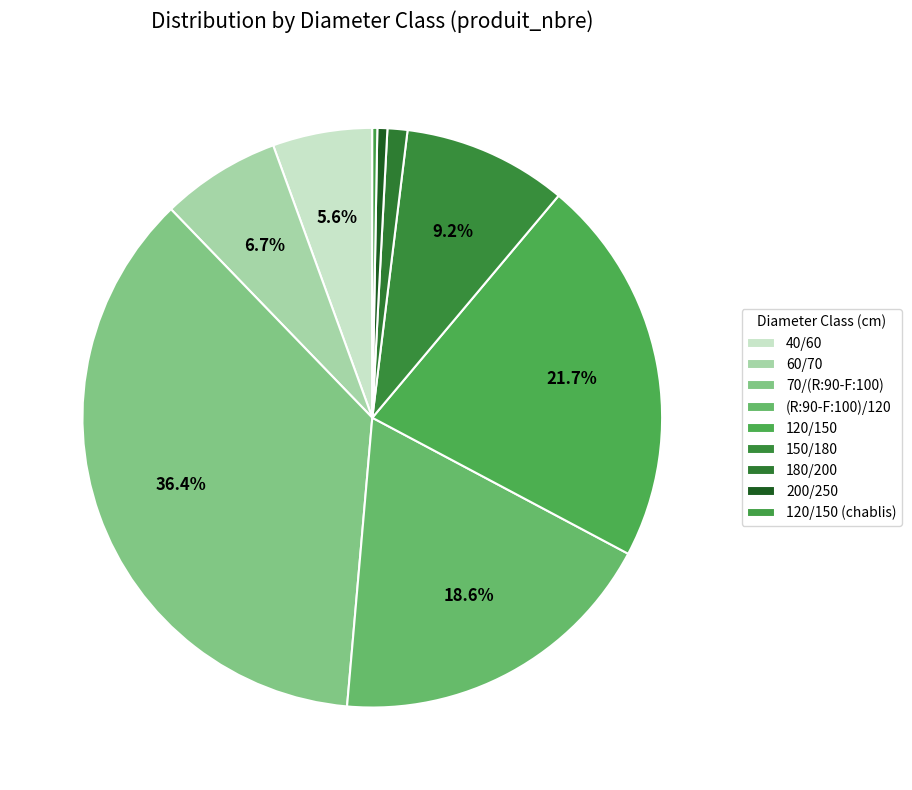

What is the change in value from 40/60 to 180/200?

-16